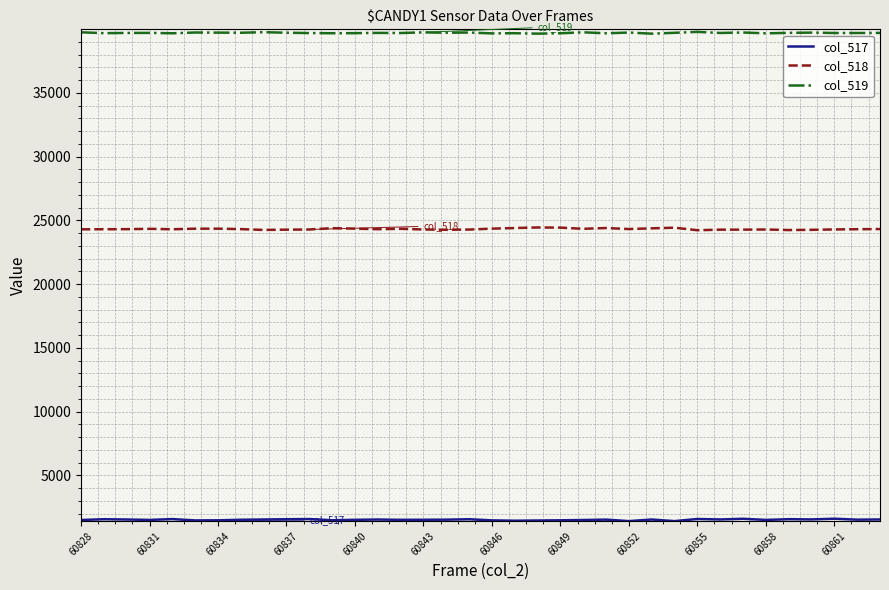

Which series has the largest total across all categories?

col_519